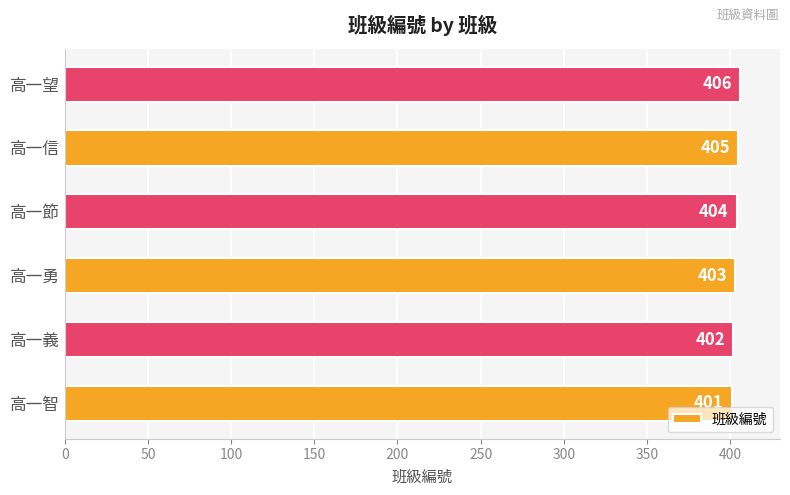

What is the ratio of the value at 高一節 to the value at 高一義?

1.0